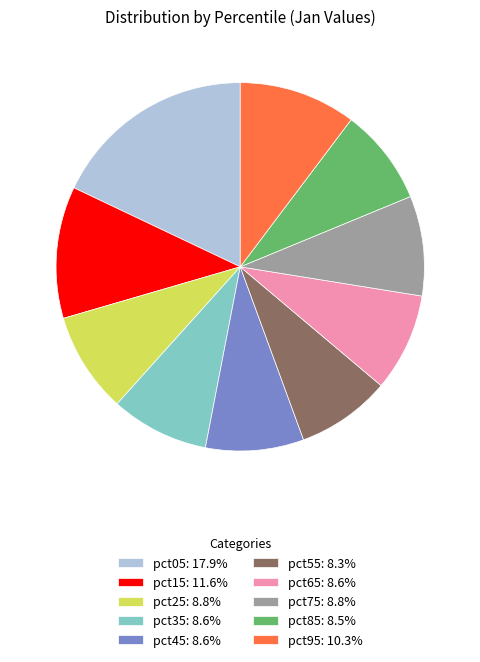

Approximately how many times larger is the value at pct15: 11.6% compared to pct65: 8.6%?

1.3